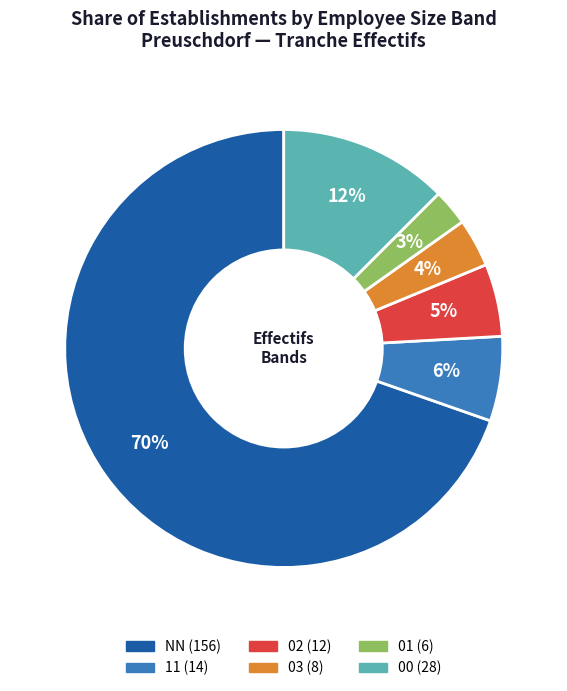

Does any single category account for the majority?

Yes